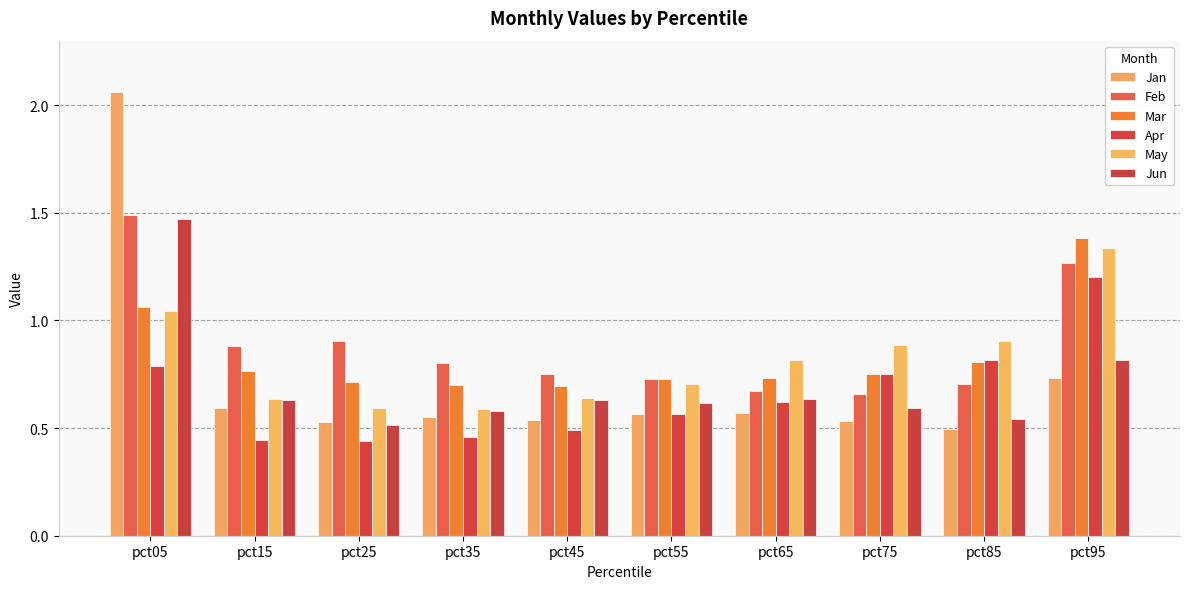

How many Jan values are between 0 and 1?

9